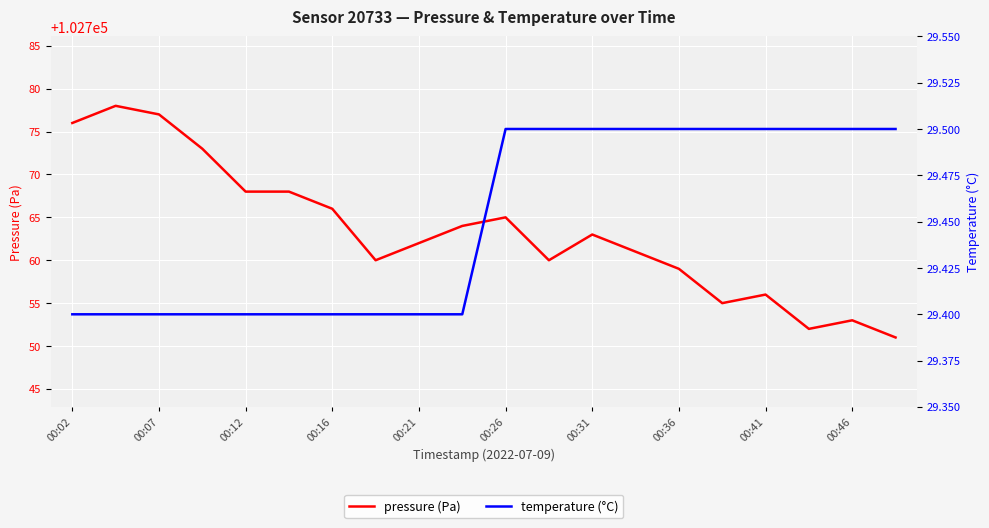

How many distinct data groups are displayed?

2